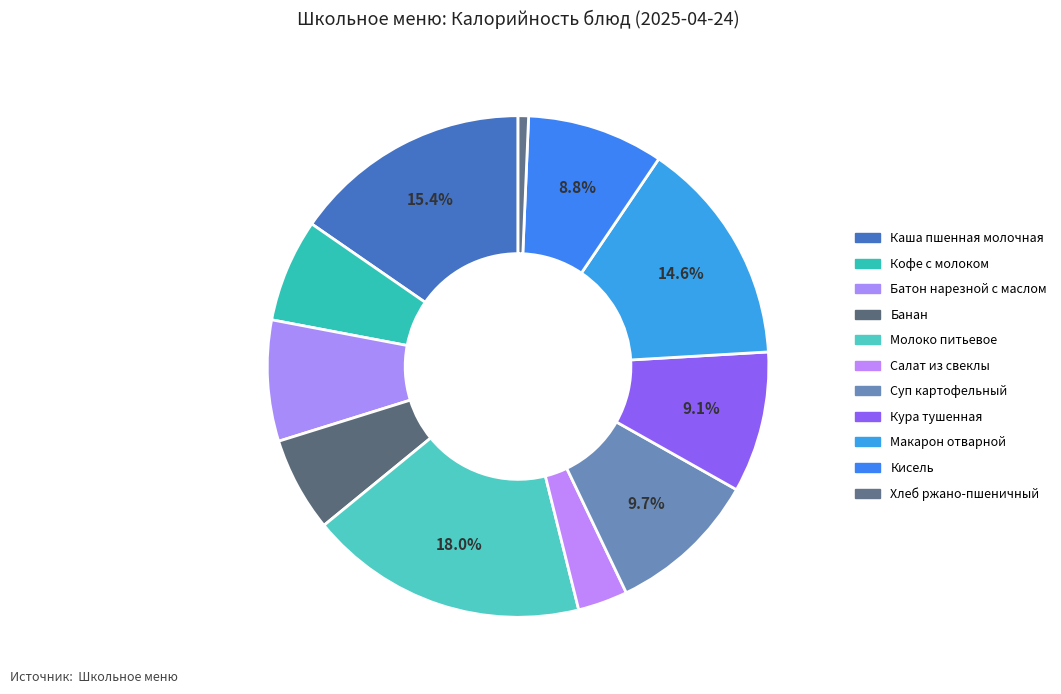

Rank the categories by value from highest to lowest.

Молоко питьевое, Каша пшенная молочная, Макарон отварной, Суп картофельный, Кура тушенная, Кисель, Батон нарезной с маслом, Кофе с молоком, Банан, Салат из свеклы, Хлеб ржано-пшеничный